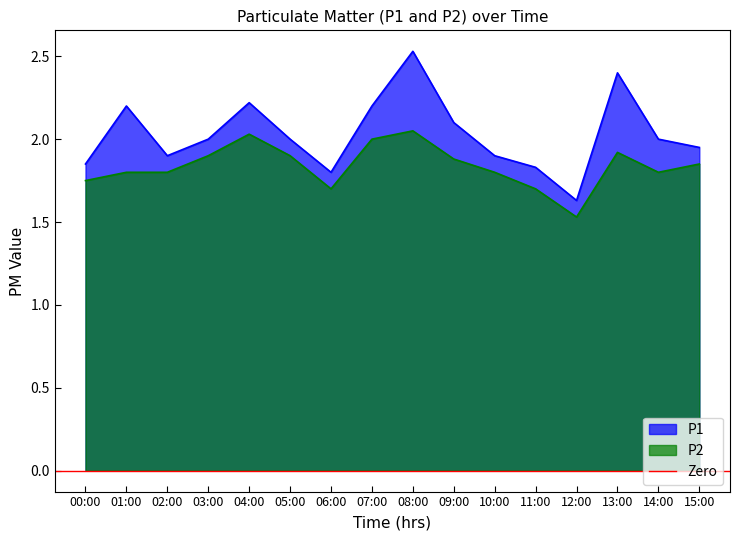

At which label is P2 closest to 1?

12:00